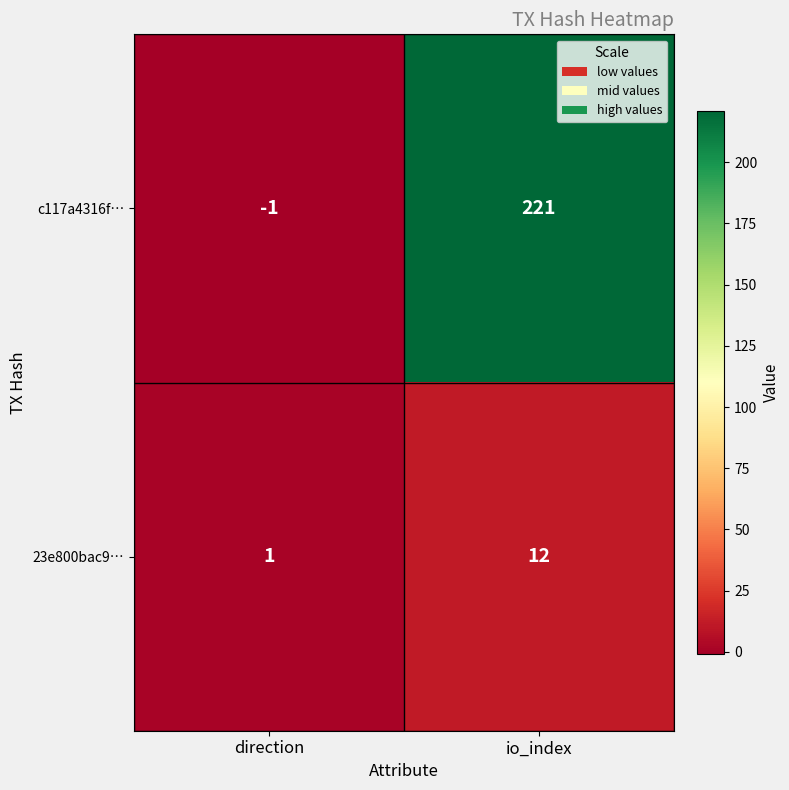

What is the maximum value shown in the chart?

221